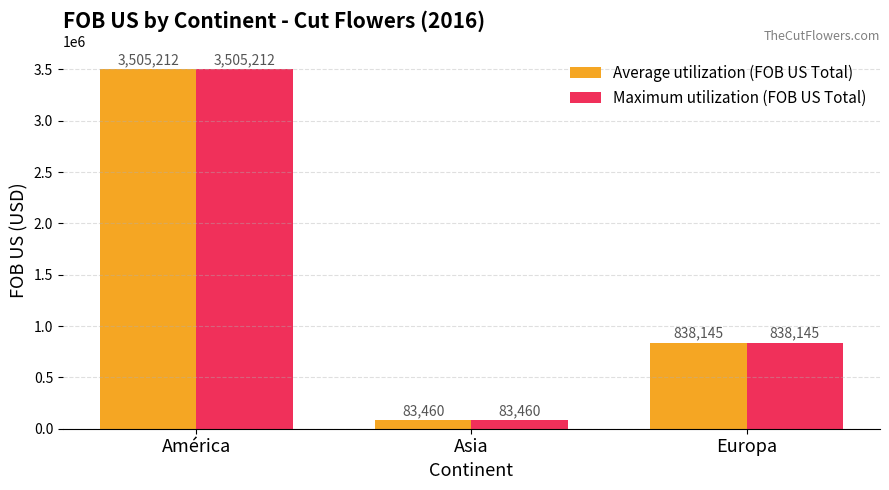

What are all the series names shown in the legend?

Average utilization (FOB US Total), Maximum utilization (FOB US Total)